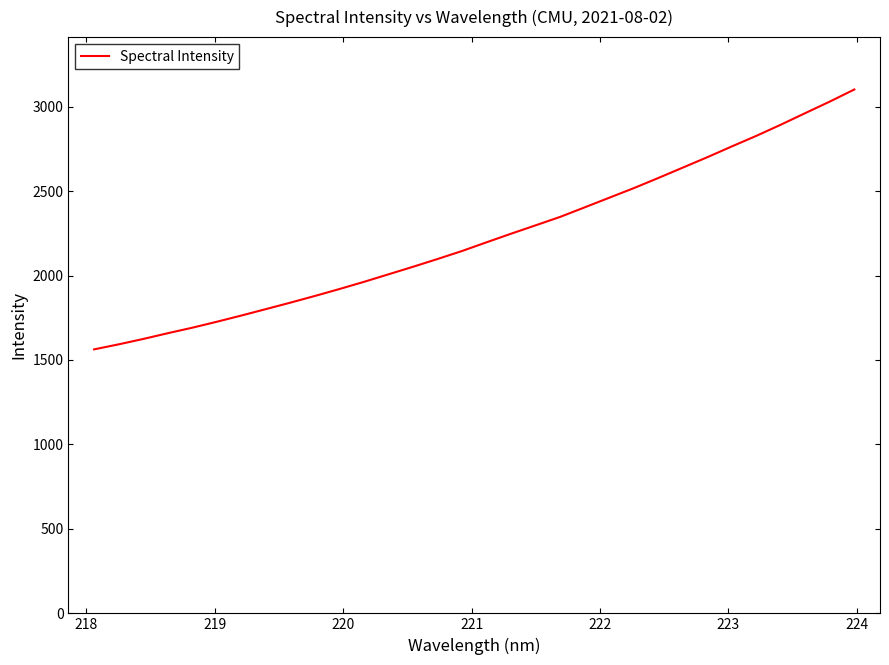

What is the smallest value displayed?

1562.8